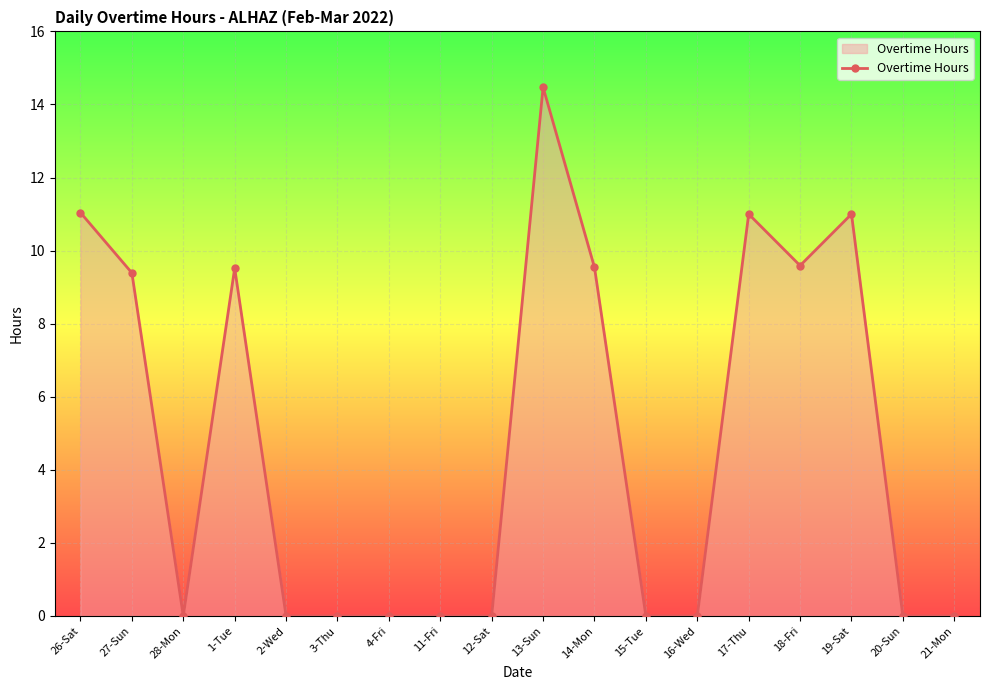

What is the greatest value displayed?

14.5